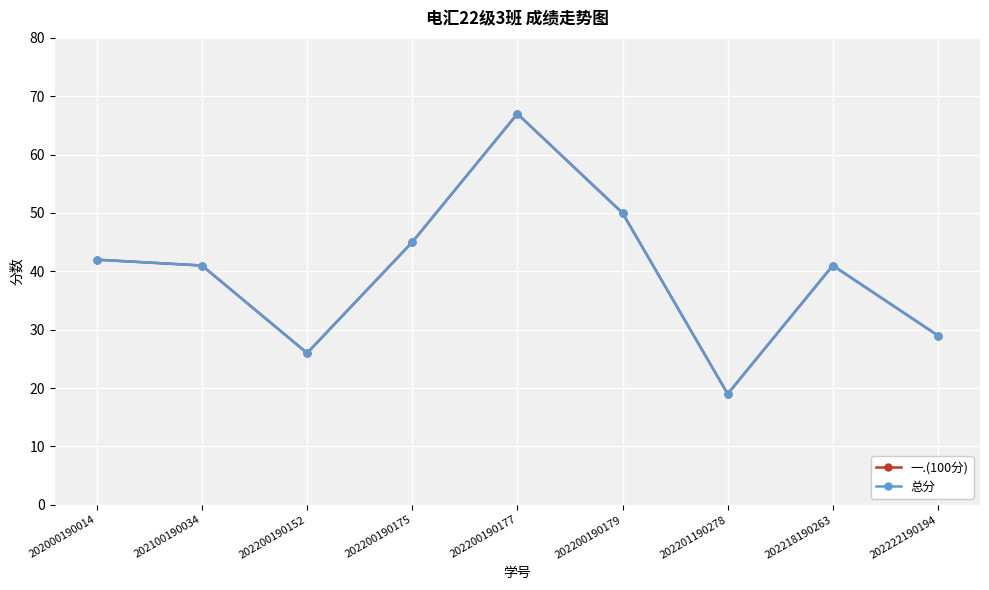

Between 202100190034 and 202218190263, which is larger?

202100190034